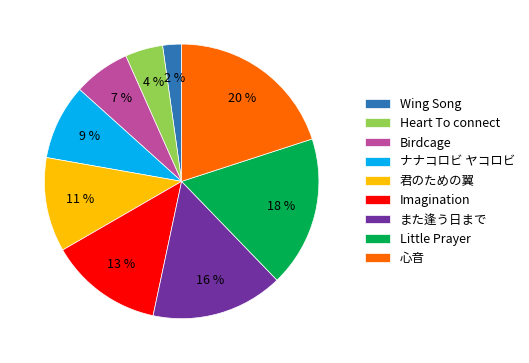

Is it true that Little Prayer is 25% of the pie?

False